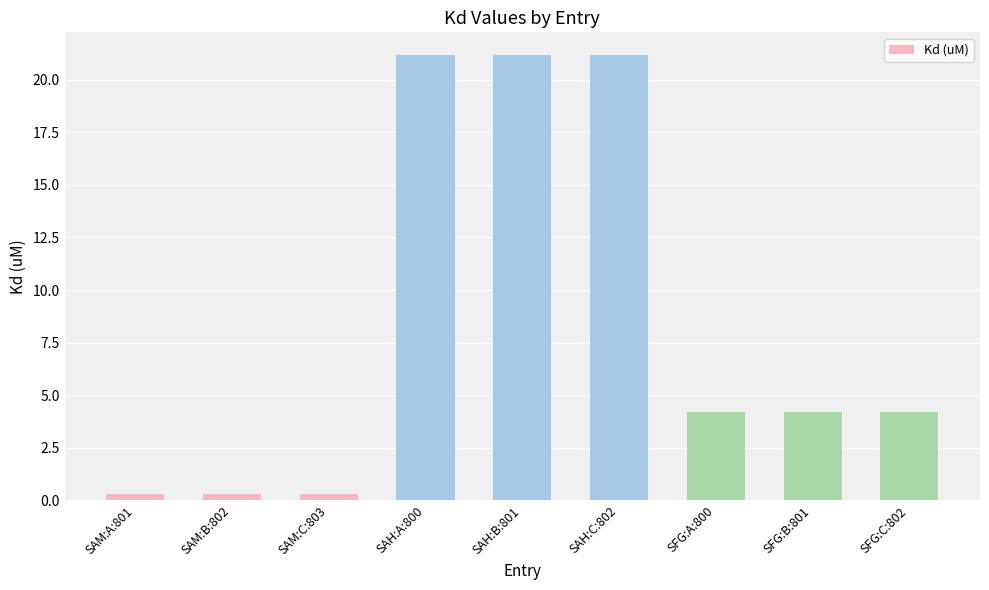

Is it true that the value at SAH:C:802 is 21.2?

True